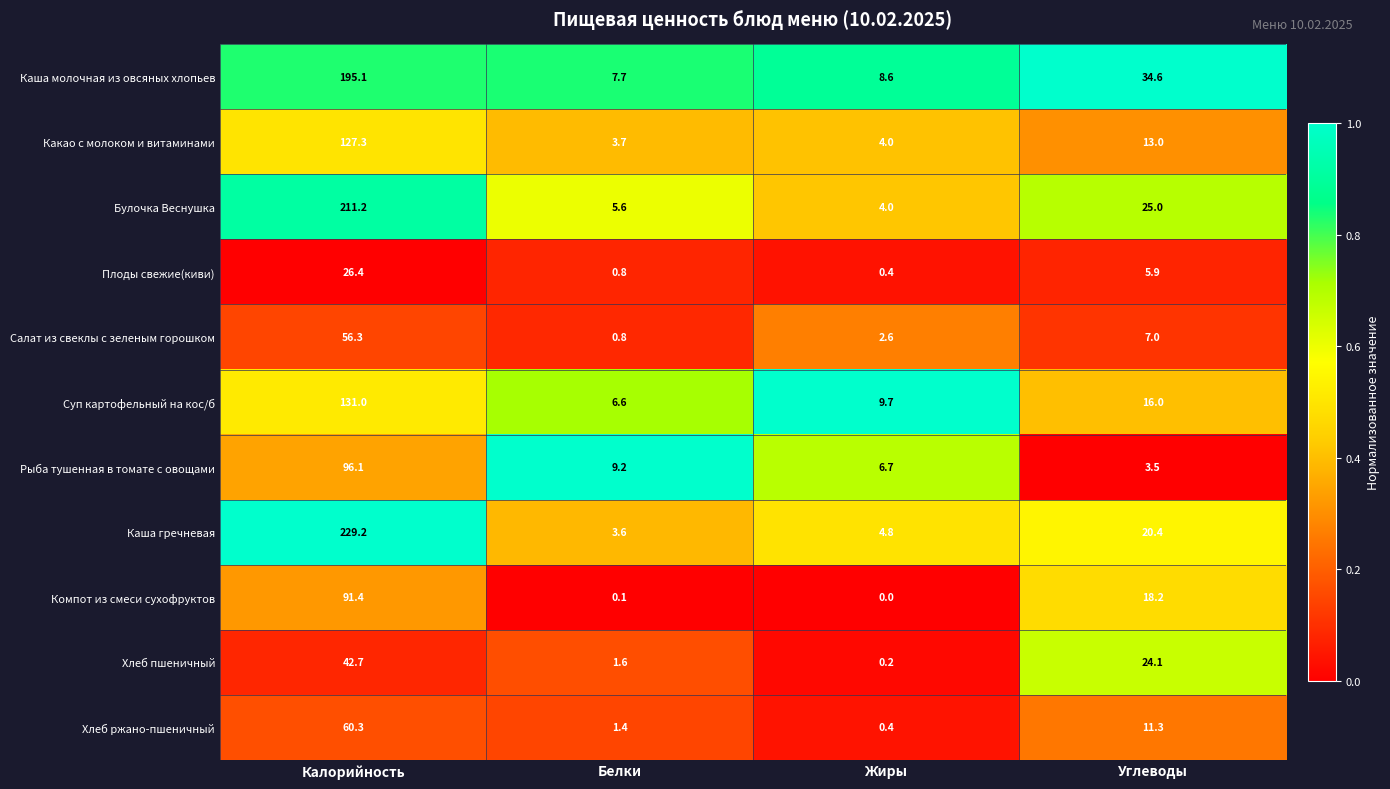

Which series has the largest range (max minus min)?

Каша гречневая